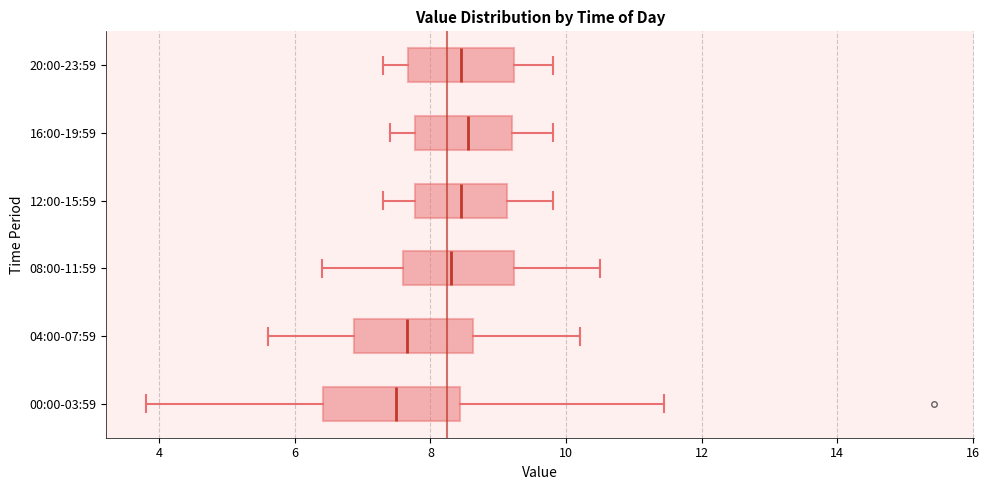

Reading bottom to top, read every box against the x-axis: the position of its median line, the range the box covers, and the ends of its whiskers. The values are not printed on the chart, so give them approximately, as read against the axis.

00:00-03:59: median 7.4, box 6.4 to 8.4, whiskers 3.8 to 11.4
04:00-07:59: median 7.6, box 6.8 to 8.6, whiskers 5.6 to 10.2
08:00-11:59: median 8.4, box 7.6 to 9.2, whiskers 6.4 to 10.6
12:00-15:59: median 8.4, box 7.8 to 9.2, whiskers 7.4 to 9.8
16:00-19:59: median 8.6, box 7.8 to 9.2, whiskers 7.4 to 9.8
20:00-23:59: median 8.4, box 7.6 to 9.2, whiskers 7.4 to 9.8